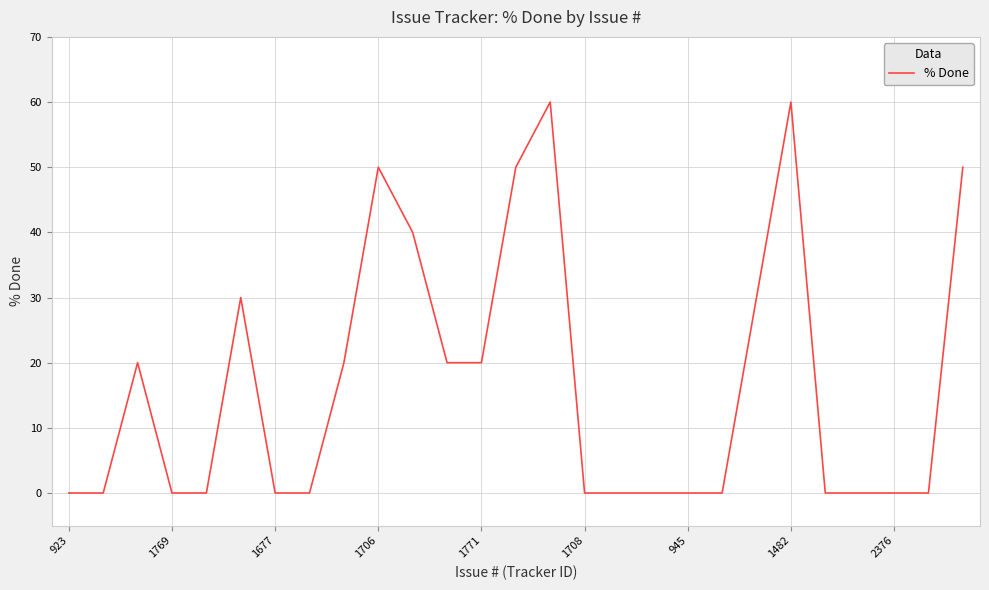

How many values are between 0 and 30?

21